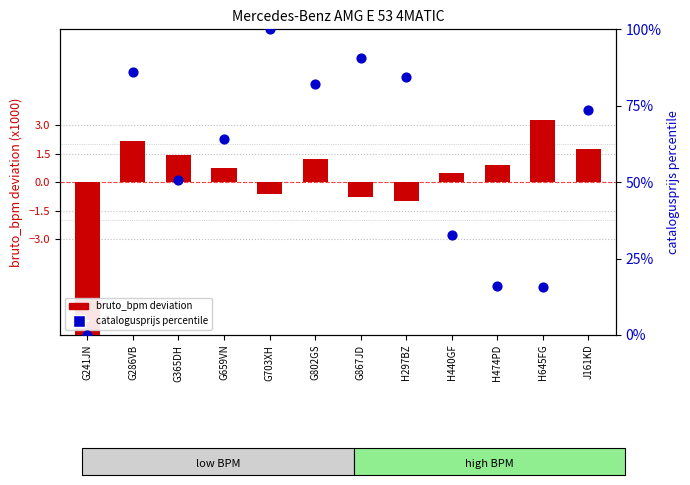

At which category is the sum across all series the highest?

G703XH